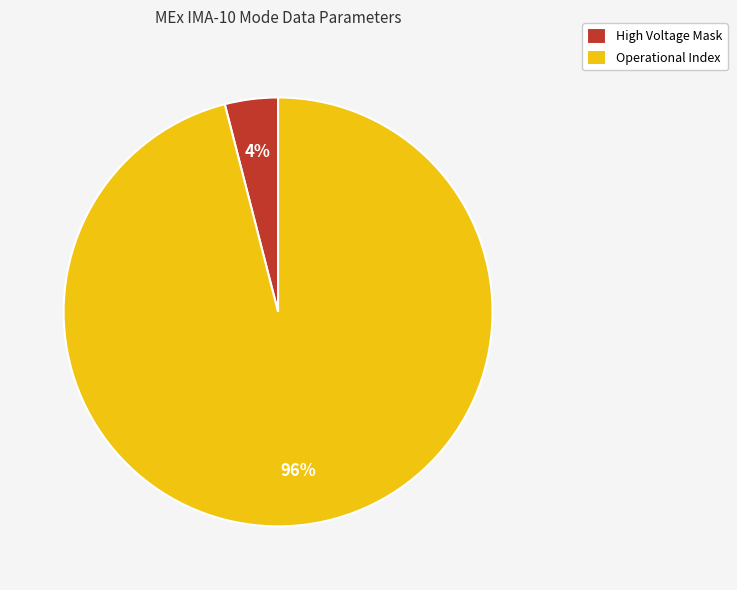

Count the number of slices in the pie.

2